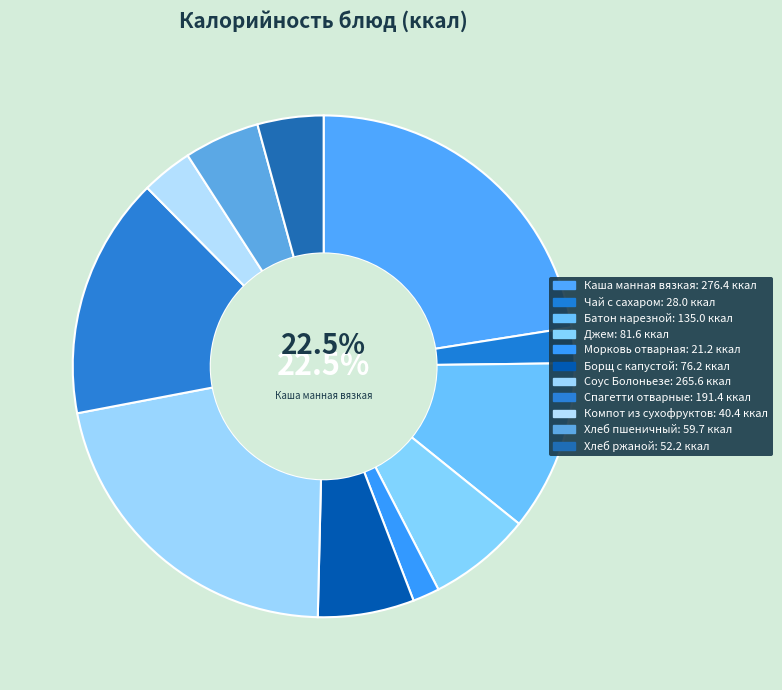

What is the smallest slice in the pie chart?

Морковь отварная